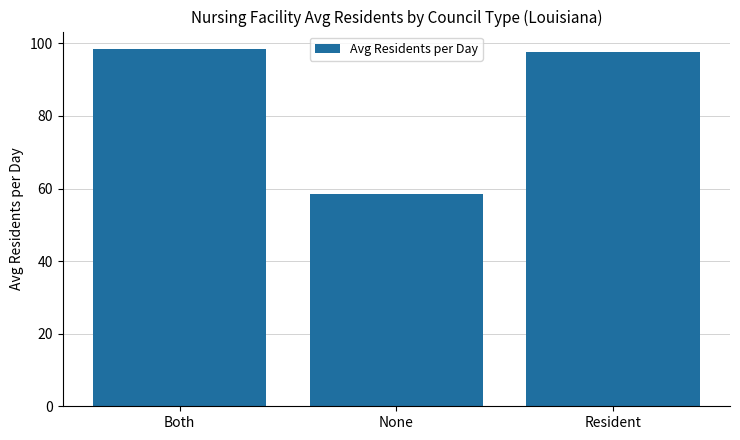

The value at None is 58.5. True or false?

True